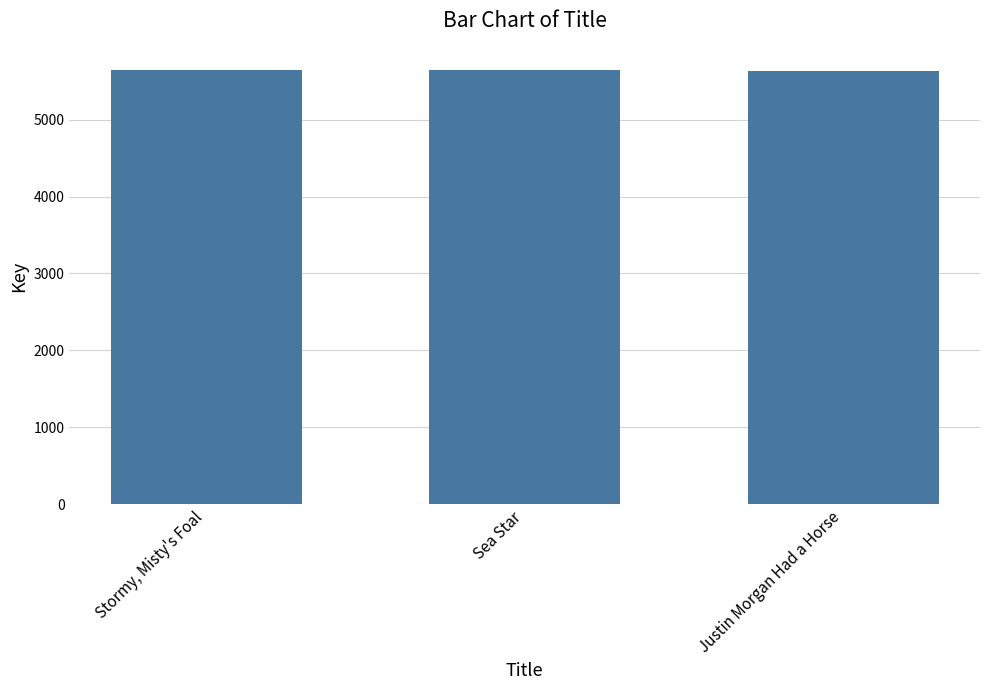

What position from the left is Stormy, Misty's Foal?

1